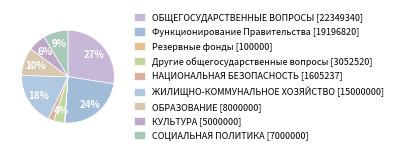

True or false: ЖИЛИЩНО-КОММУНАЛЬНОЕ ХОЗЯЙСТВО accounts for 31% of the total.

False